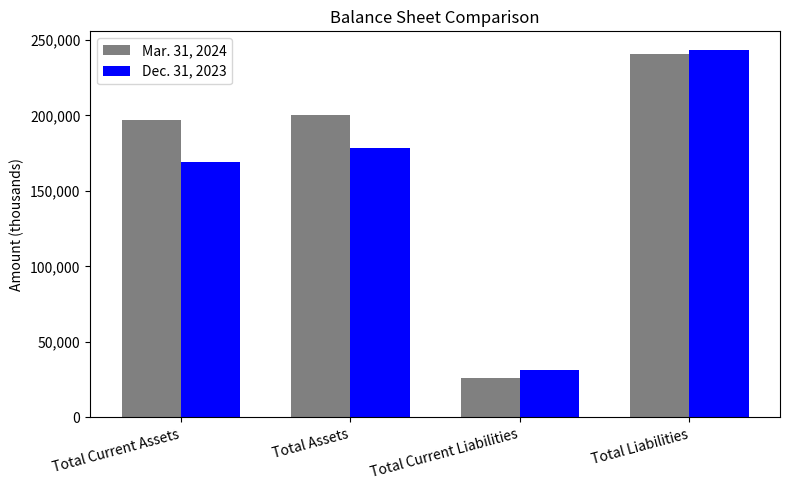

What is the difference between the highest and lowest values at Total Current Assets?

27574